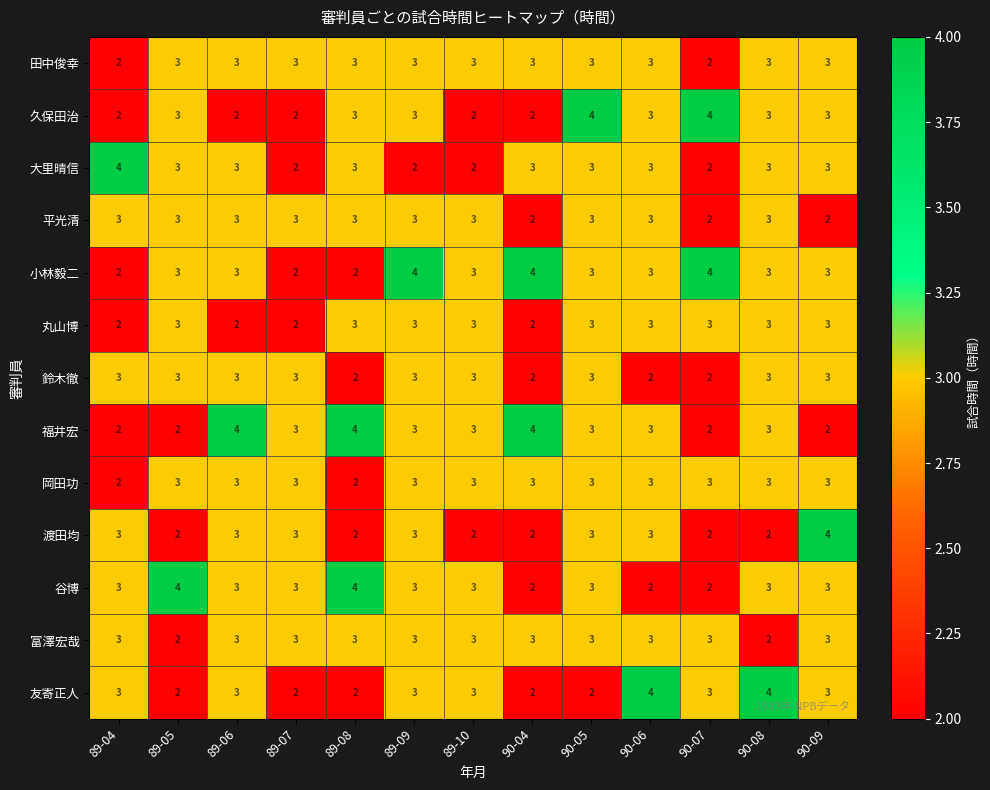

What is the total value across all series at 89-09?

39